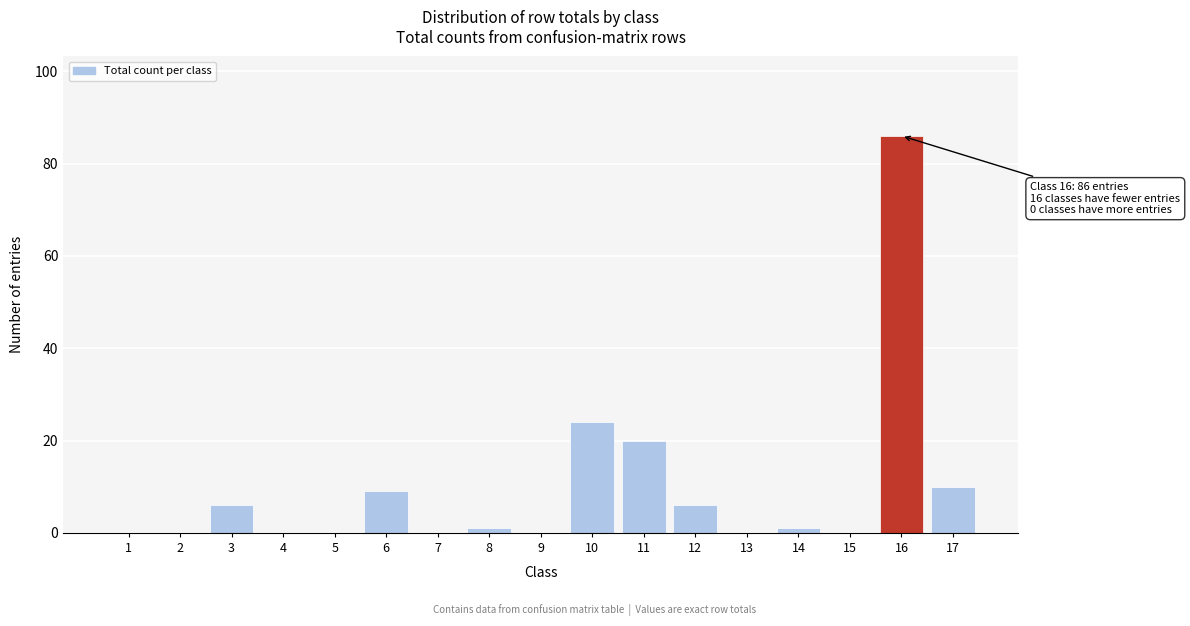

Reading right to left, transcribe all the data shown in this chart.

17=10	16=86	15=0	14=1	13=0	12=6	11=20	10=24	9=0	8=1	7=0	6=9	5=0	4=0	3=6	2=0	1=0